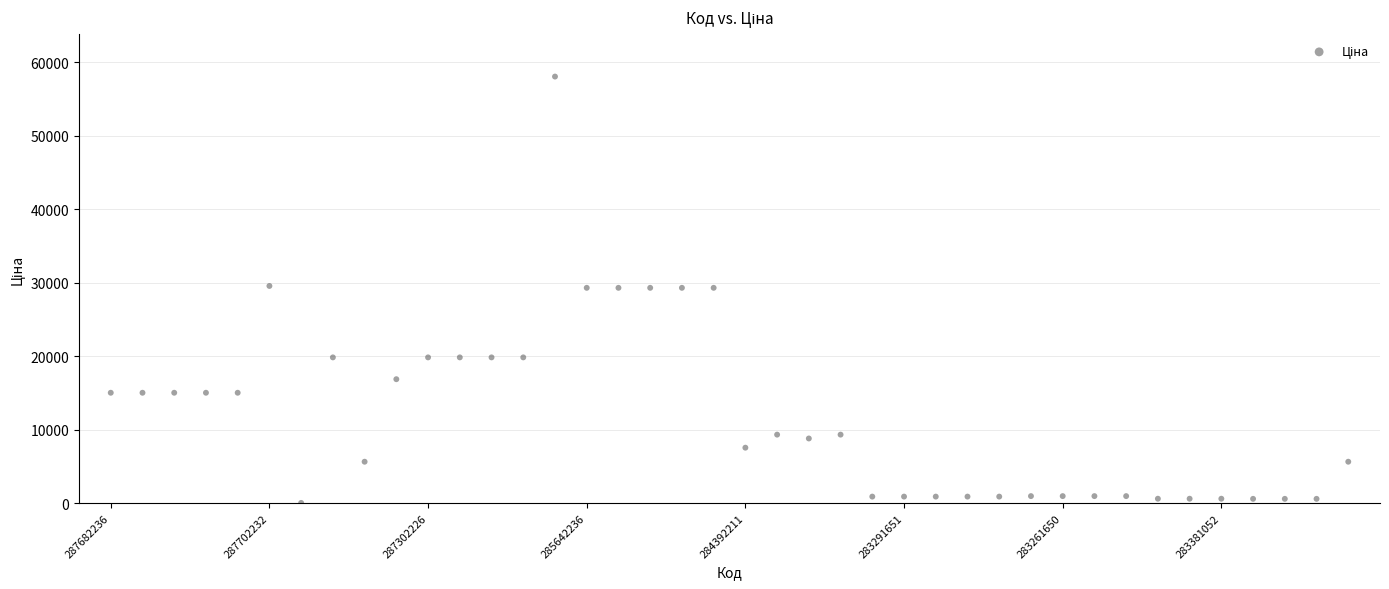

What is the range of Y values (max minus min)?

58005.0